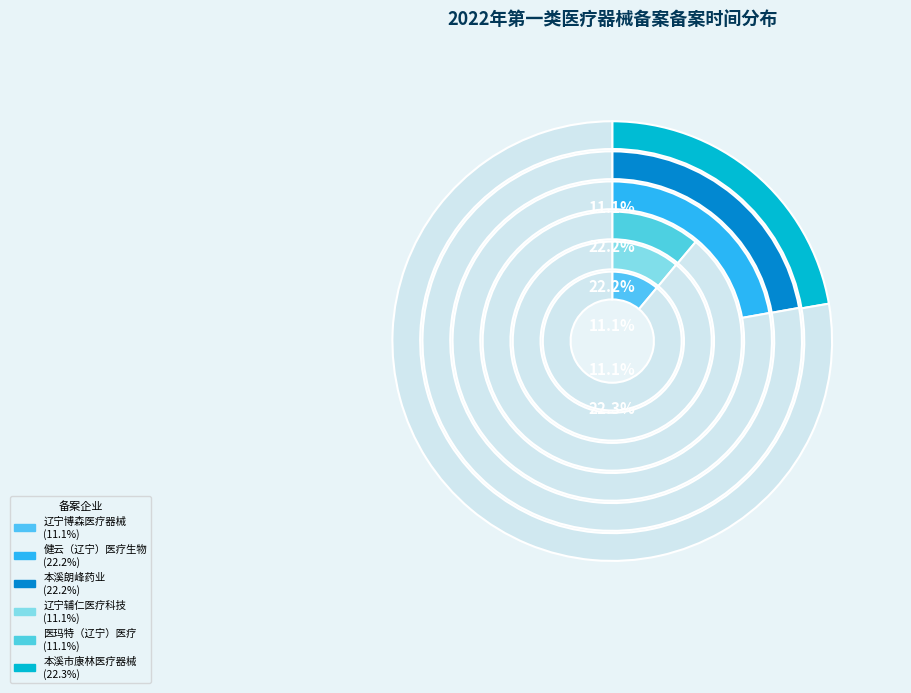

True or false: 本溪朗峰药业有限公司(2) accounts for 16% of the total.

False